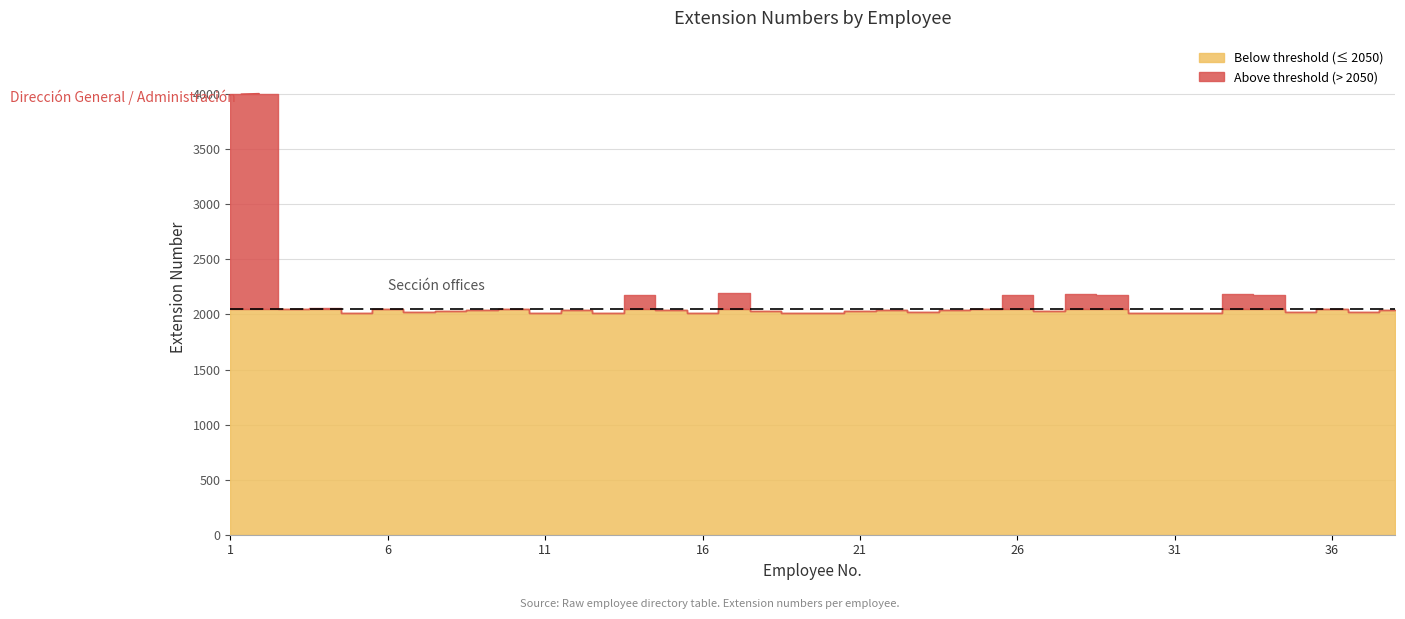

The value at 5 is 954. True or false?

False